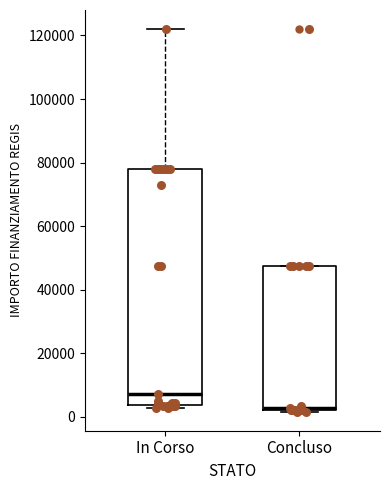

Reading left to right, transcribe this box plot: for each box, give where its median line is, the range the box spans, and where its two whiskers end, as read against the y-axis. The values are not printed on the chart, so give them approximately, as read against the axis.

In Corso: median 8000, box 4000 to 78000, whiskers 2000 to 122000
Concluso: median 2000, box 2000 to 48000, whiskers 2000 to 48000